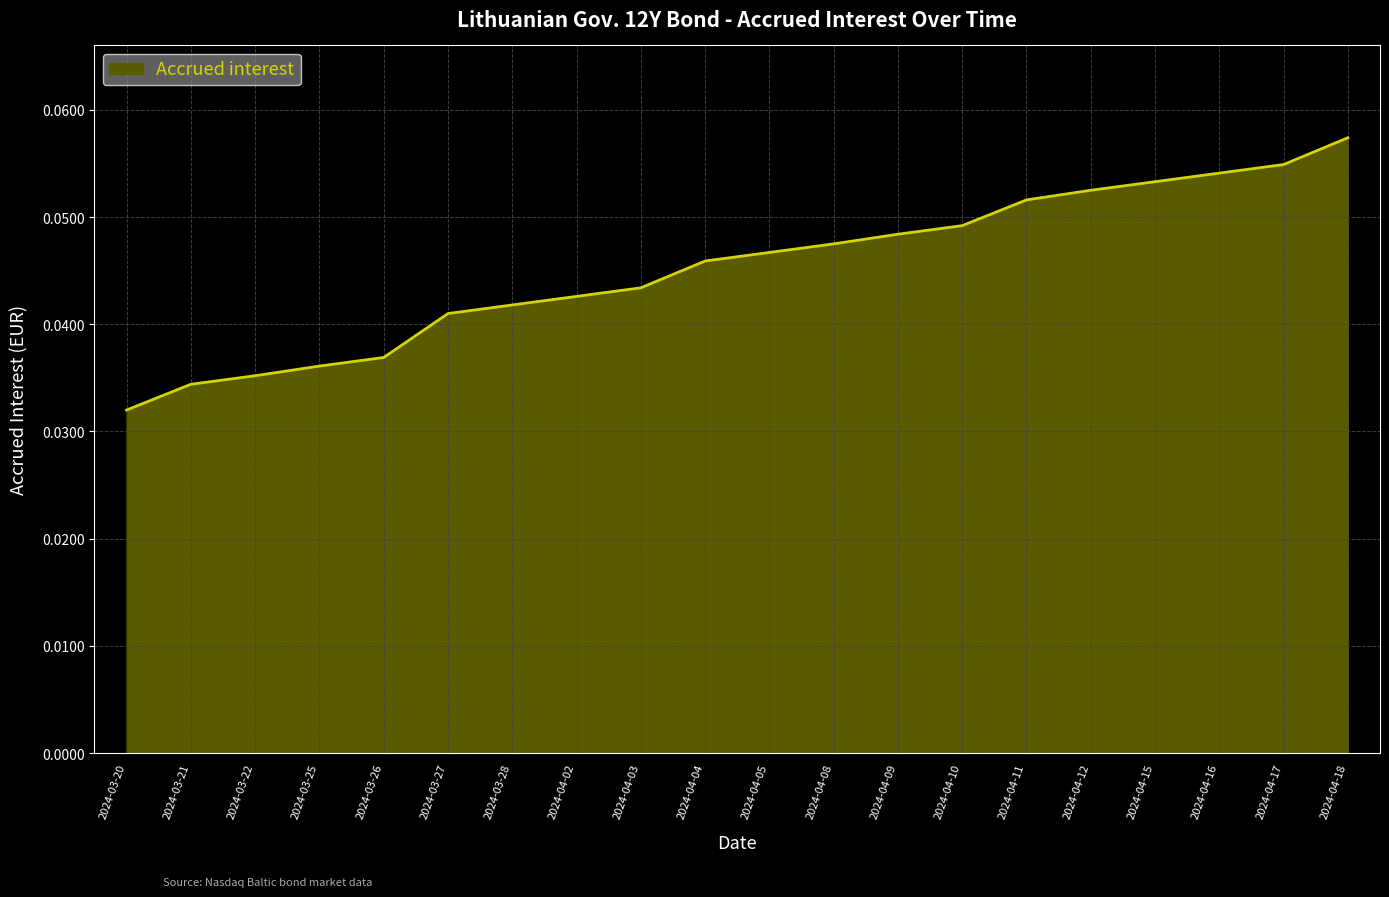

Rank the categories by value from highest to lowest.

2024-04-18, 2024-04-17, 2024-04-16, 2024-04-15, 2024-04-12, 2024-04-11, 2024-04-10, 2024-04-09, 2024-04-08, 2024-04-05, 2024-04-04, 2024-04-03, 2024-04-02, 2024-03-28, 2024-03-27, 2024-03-26, 2024-03-25, 2024-03-22, 2024-03-21, 2024-03-20